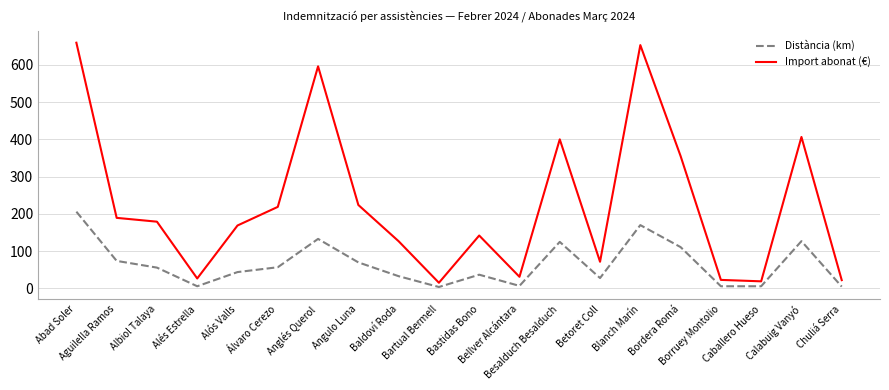

Rank the series by their average value, from highest to lowest.

Import abonat (€), Distància (km)